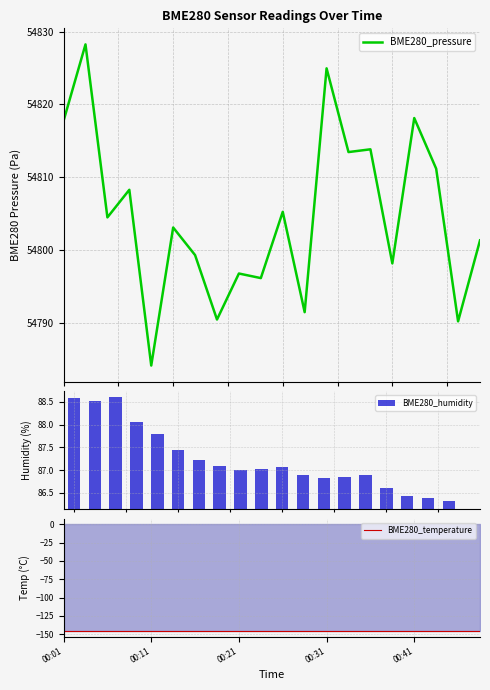

What is the sum of the BME280_temperature values at 11 and 15?

-291.4